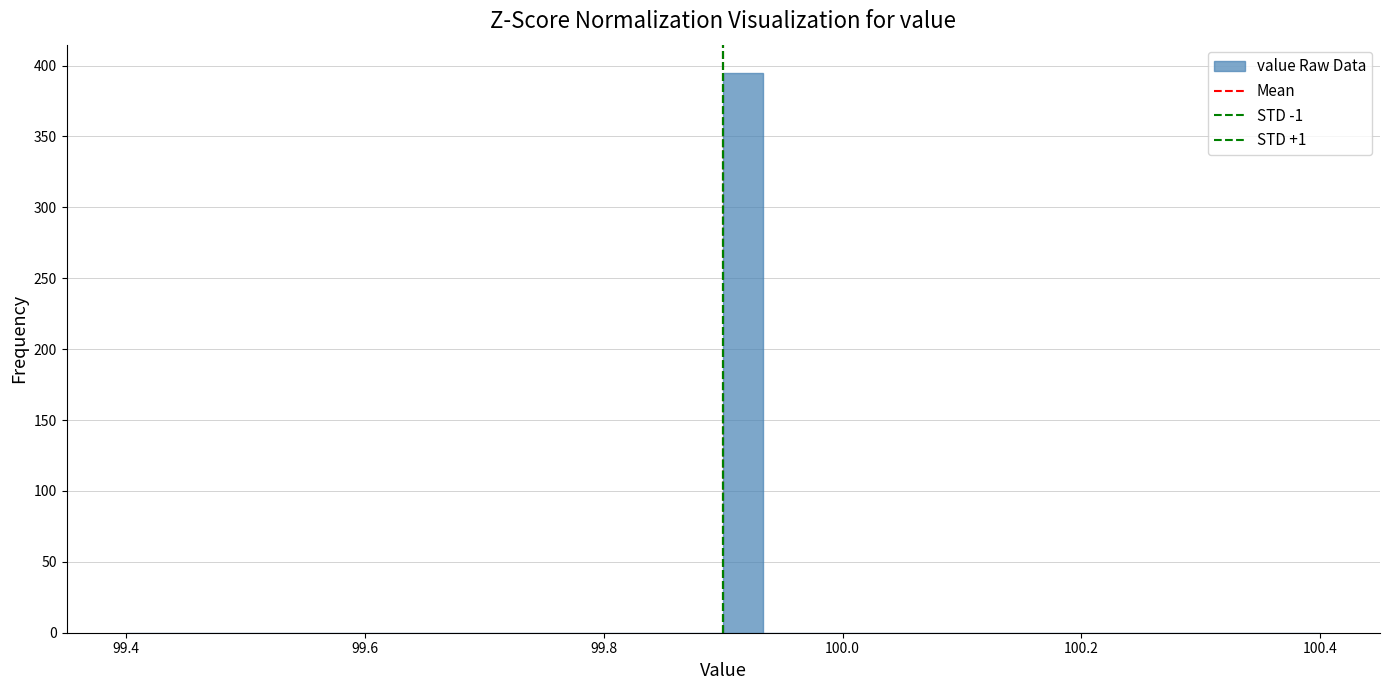

Around what value on the x-axis is the tallest bar? Give the approximate position of its centre, as read against the axis.

99.92